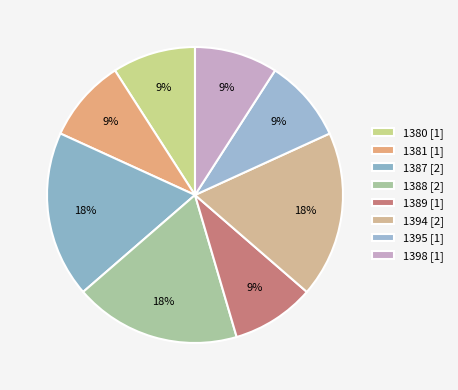

Count the number of slices in the pie.

8